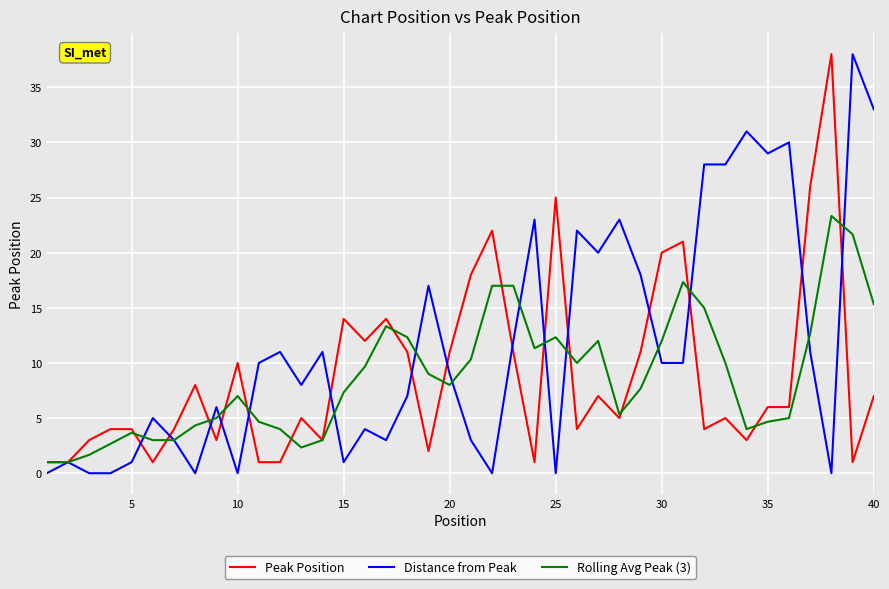

What is the maximum value shown in the chart?

38.0